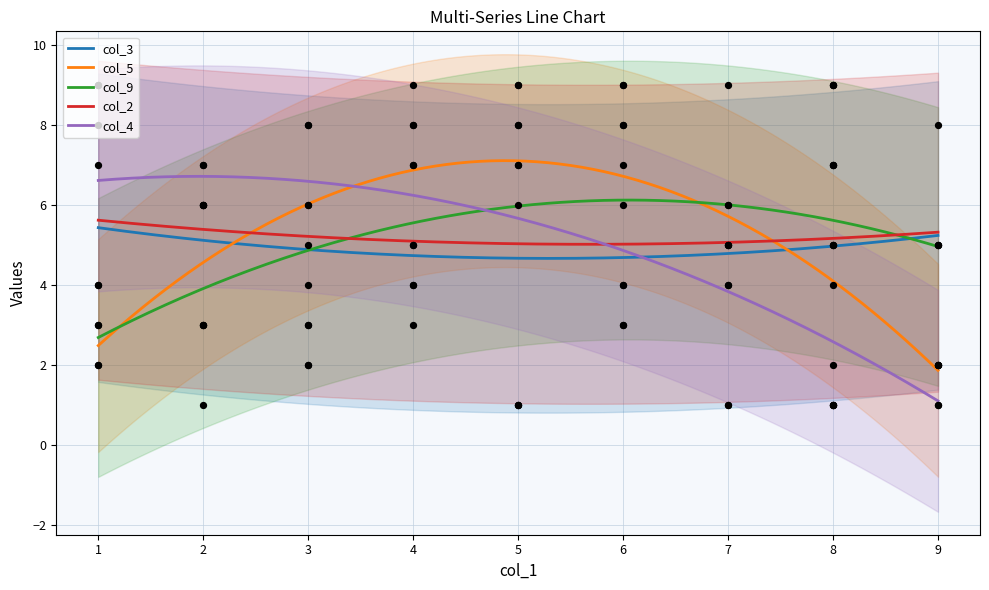

What is the minimum value for col_3?

4.7